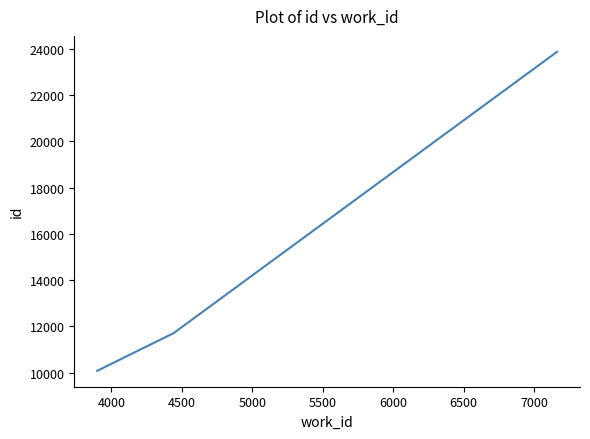

What is the greatest value displayed?

23863